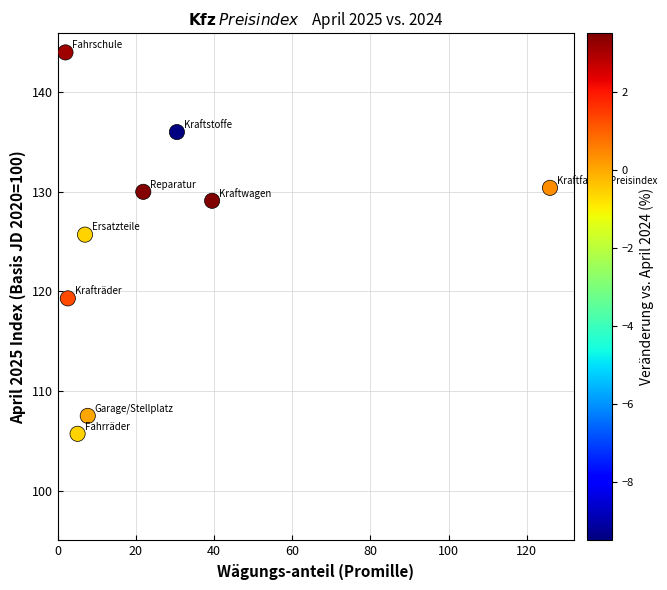

What Y value in the scatter plot is closest to 124?

125.7